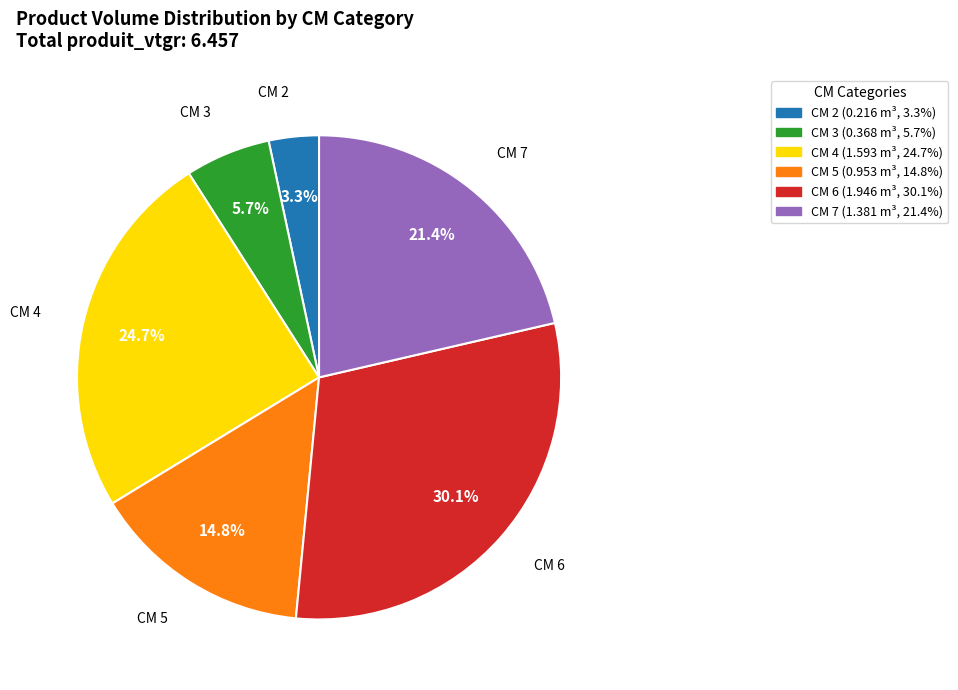

To the nearest percent, what is the average slice percentage?

17%